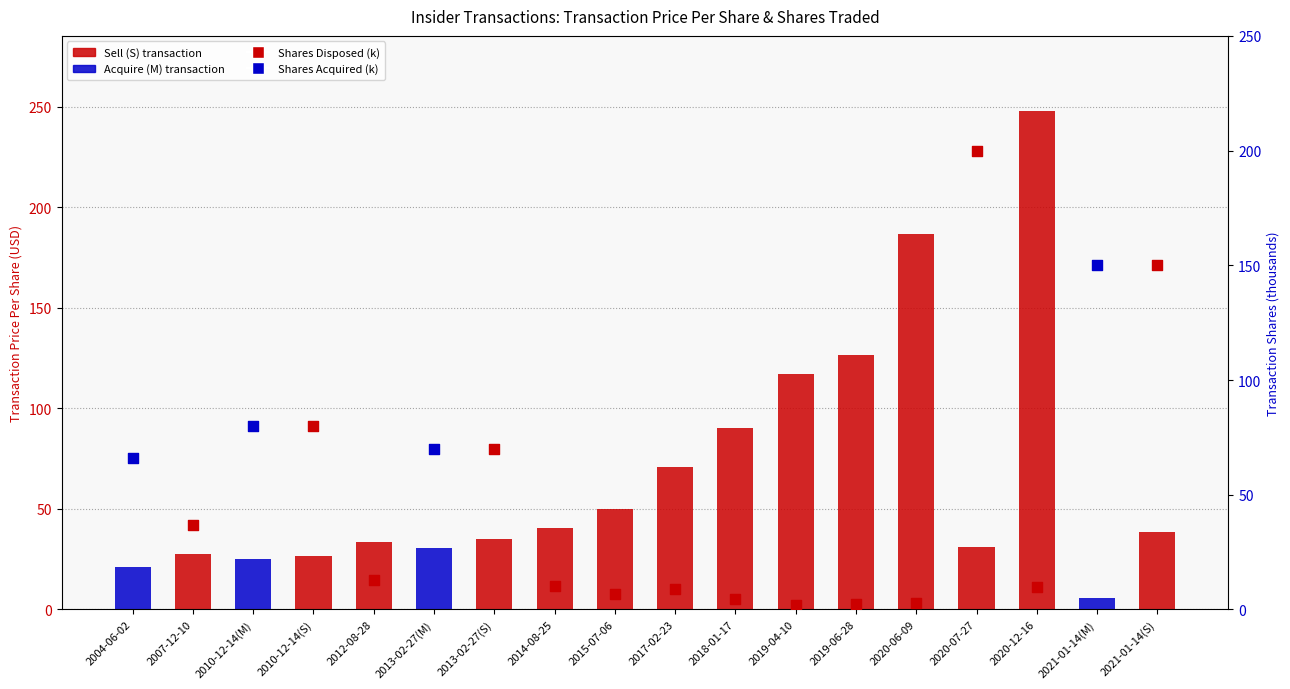

What is the ratio of the value at 2012-08-28 to the value at 2018-01-17?

0.4